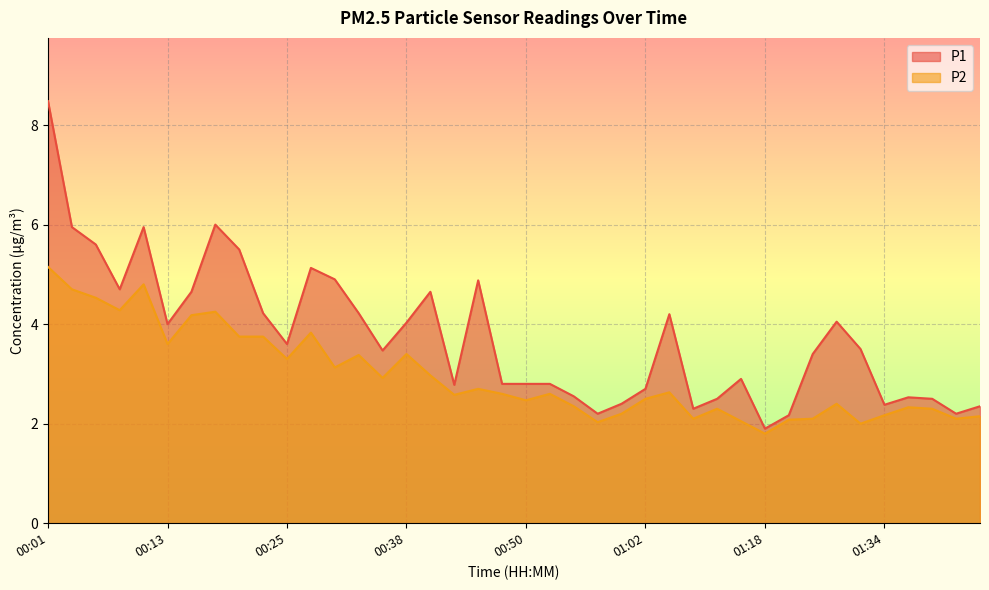

How many values in the P1 series exceed 3?

22